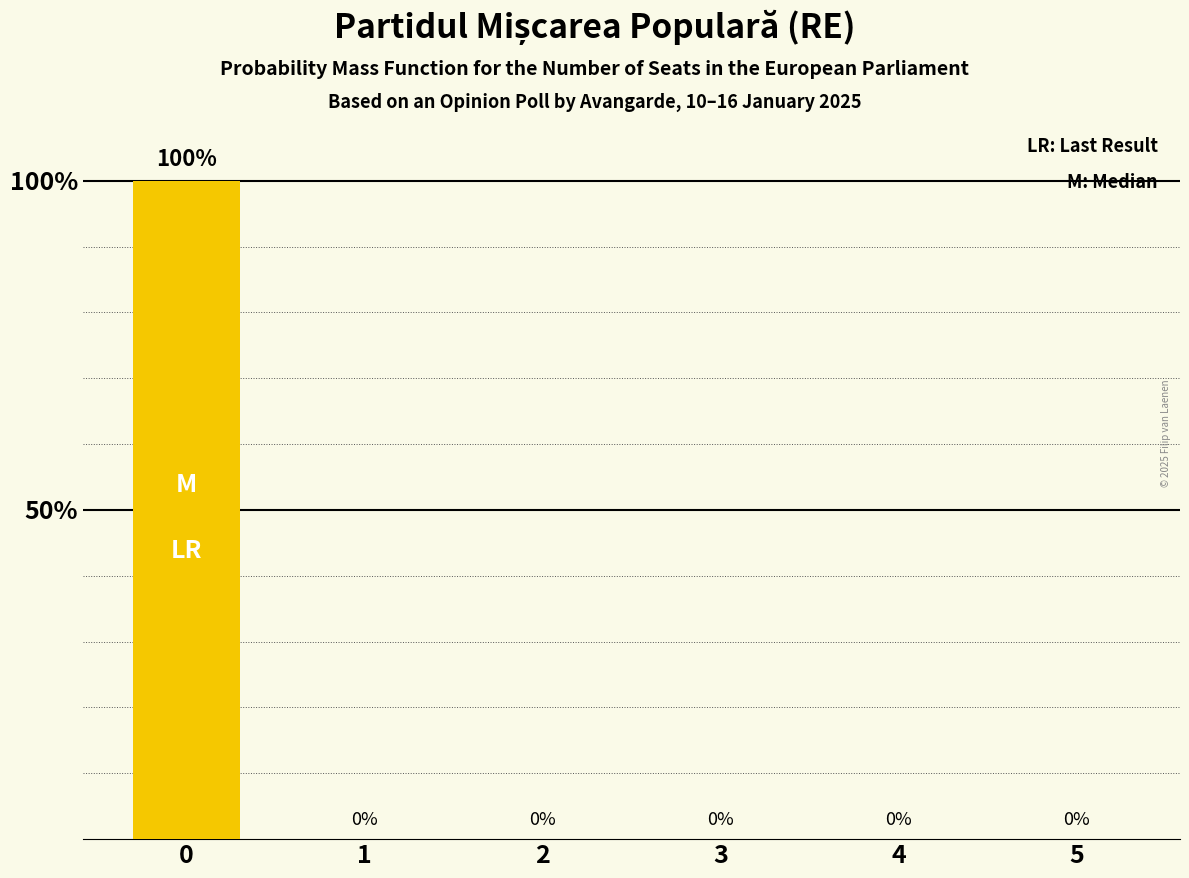

The value at 5 is 55. True or false?

False